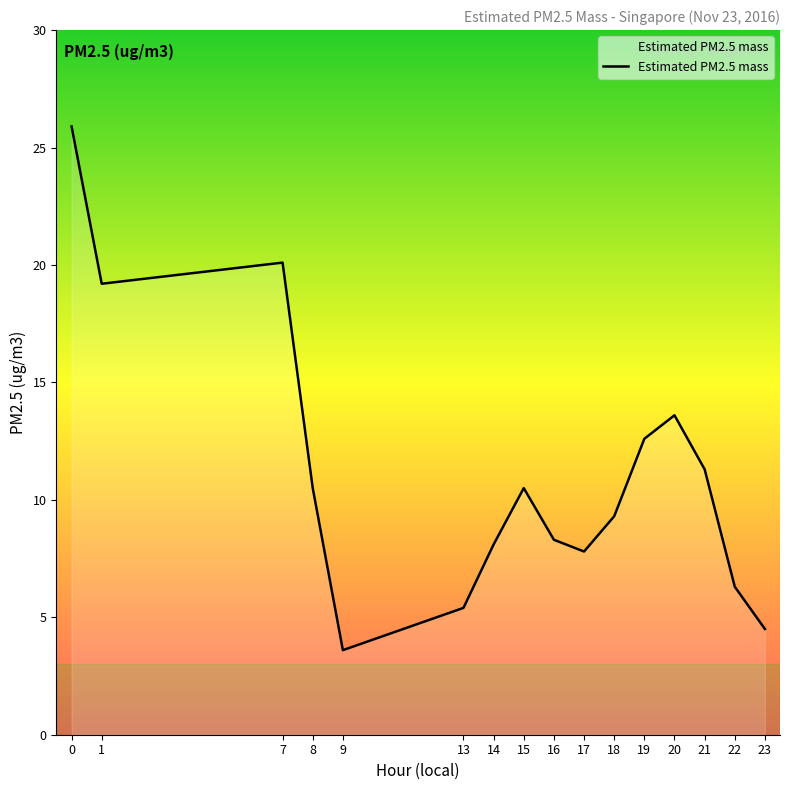

What is the difference between the maximum and second lowest values?

21.4